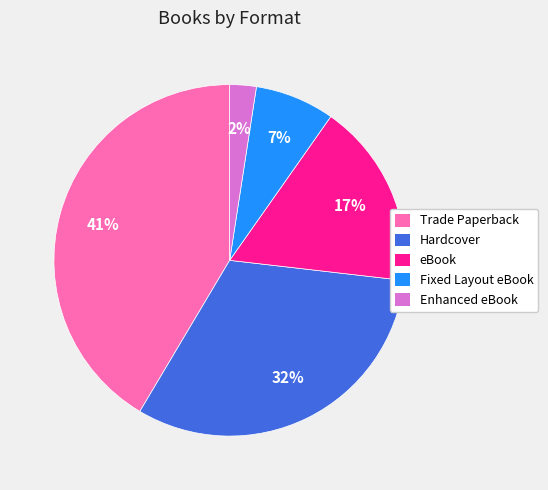

How many segments does this pie chart have?

5